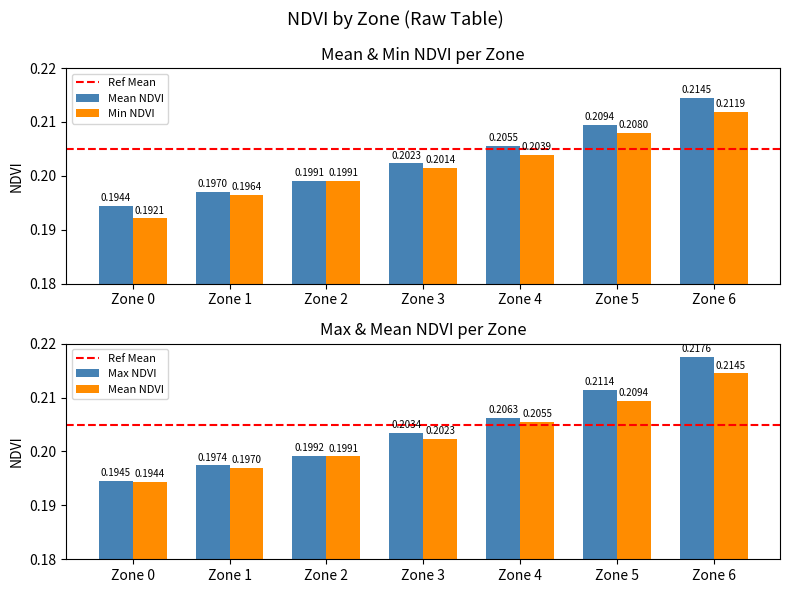

What is the greatest value displayed?

0.2